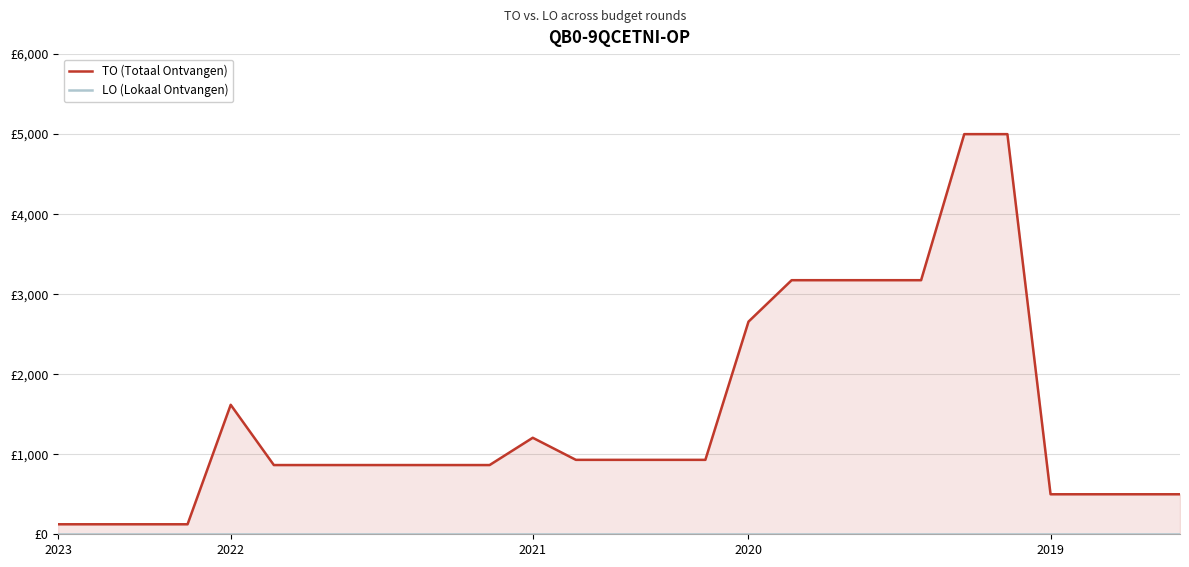

True or false: LO (Lokaal Ontvangen) and TO (Totaal Ontvangen) intersect in this chart.

False